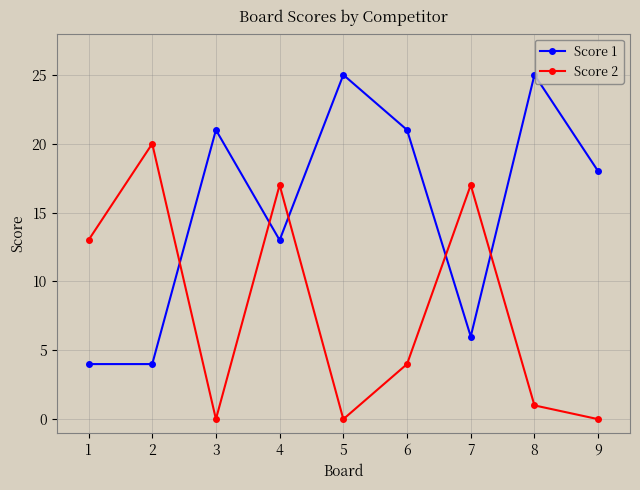

True or false: Score 1 has more than 0 interior local peaks.

True